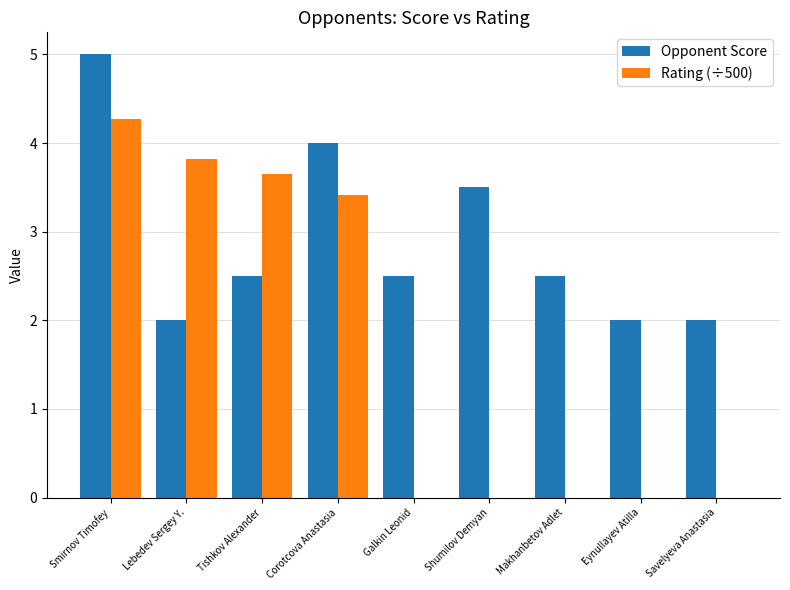

At which category does the chart reach its peak across all series?

Smirnov Timofey